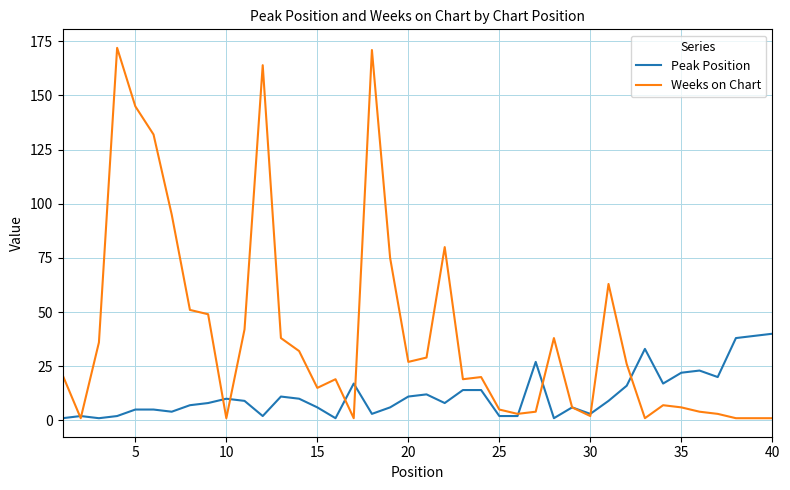

Rank the series by their maximum value, from lowest to highest.

Peak Position, Weeks on Chart